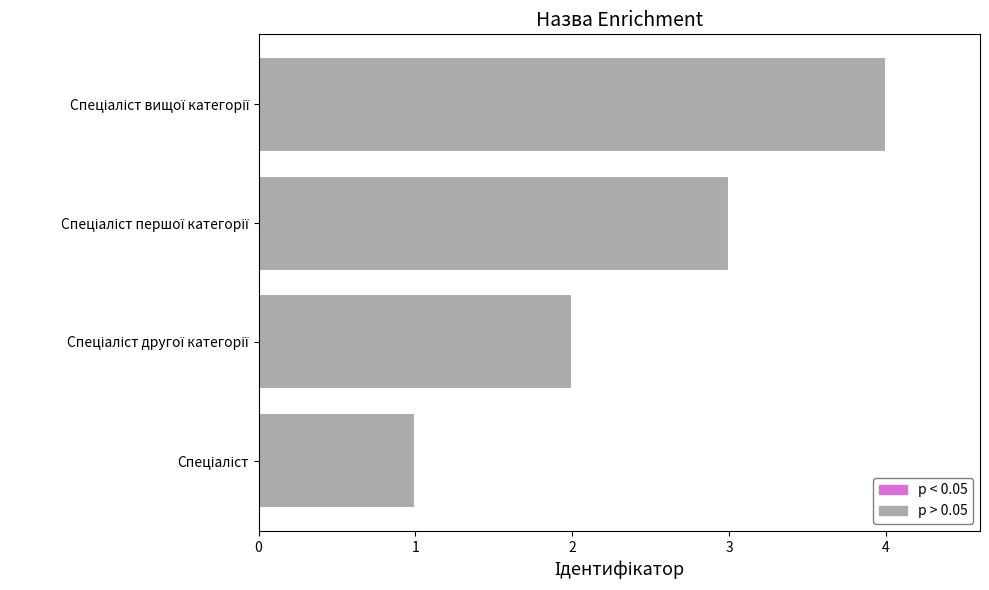

What is the minimum value shown in the chart?

1